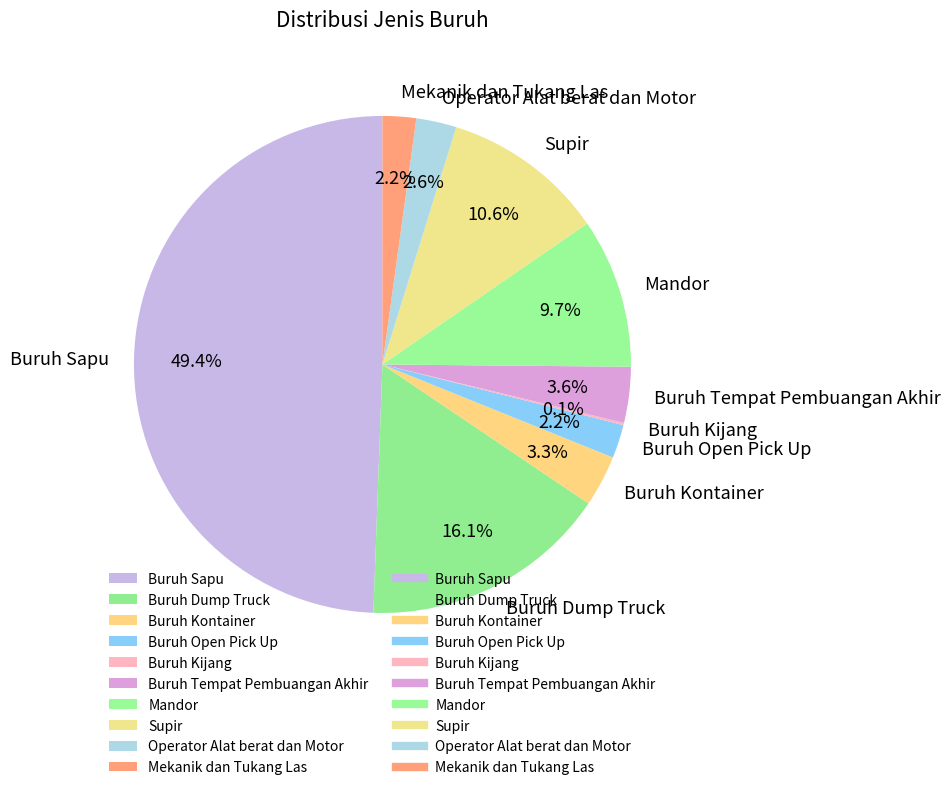

Between Mekanik dan Tukang Las and Buruh Dump Truck, which is larger?

Buruh Dump Truck